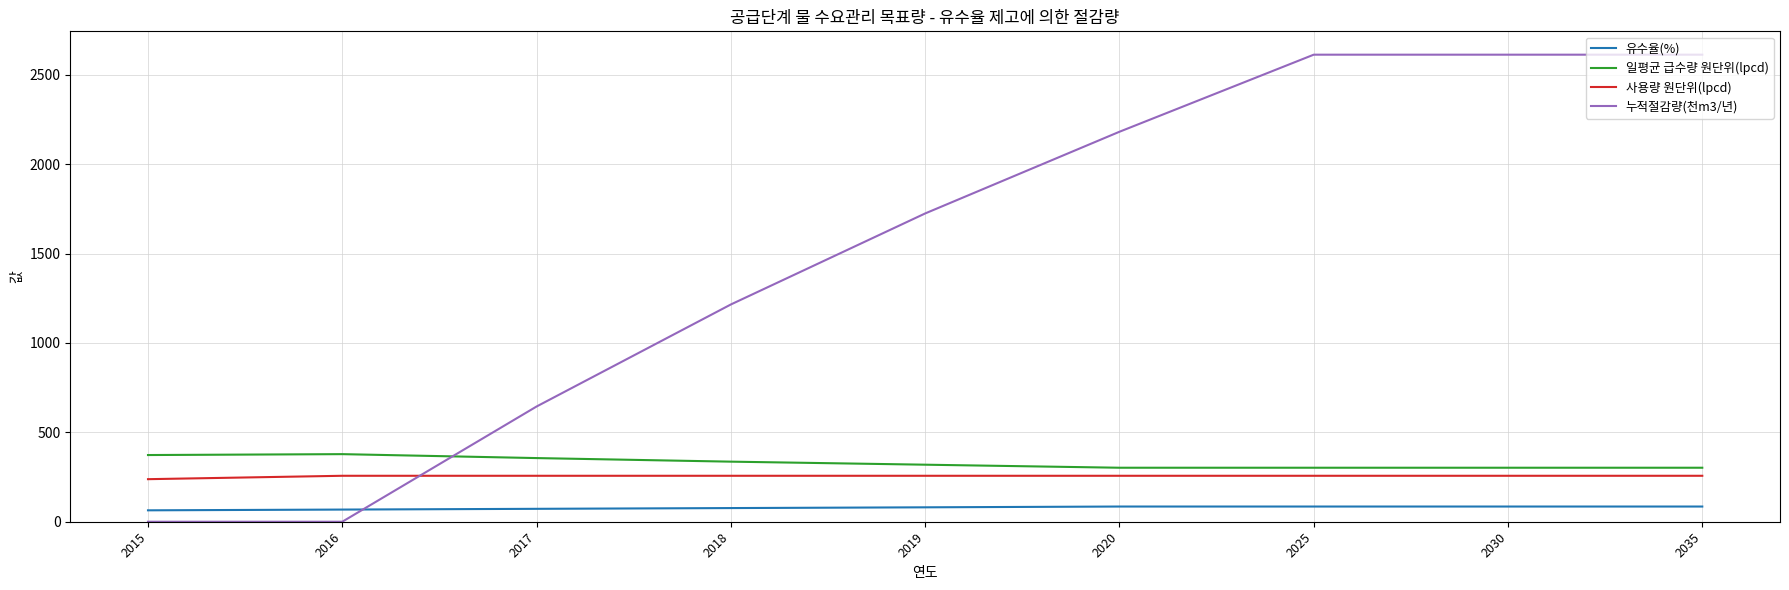

Between 2017 and 2020, which series saw the biggest shift?

누적절감량(천m3/년)